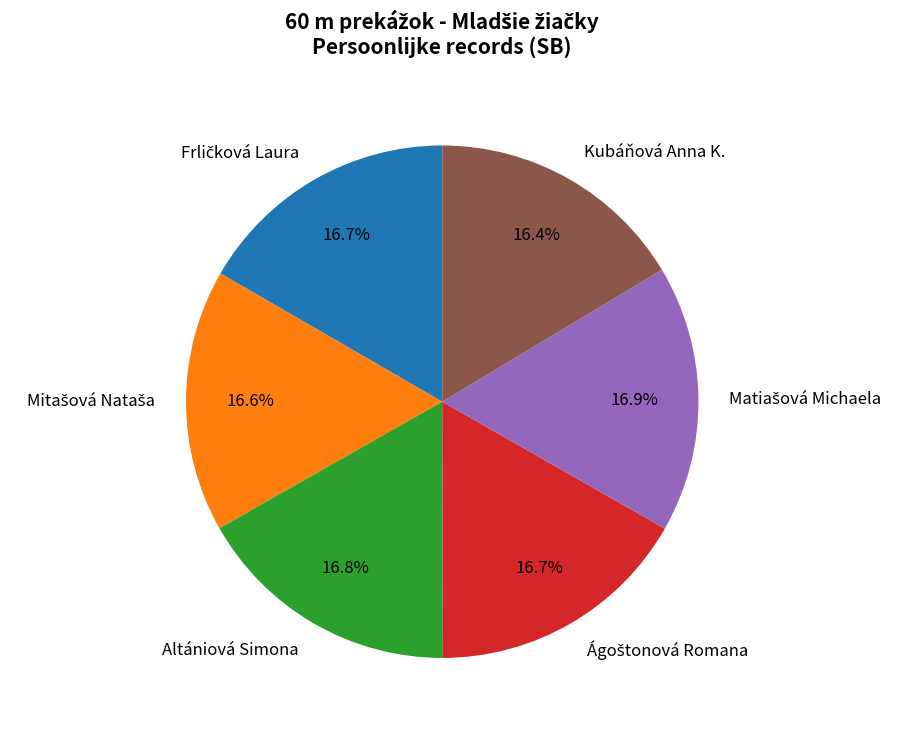

What percentage do Kubáňová Anna K. and Altániová Simona together represent?

33.2%